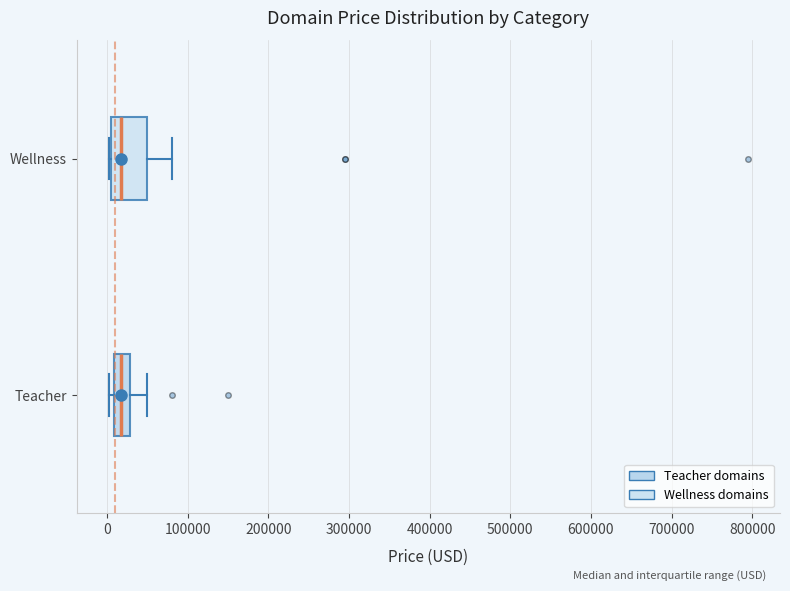

Which box is the widest, from its left edge to its right edge?

Wellness